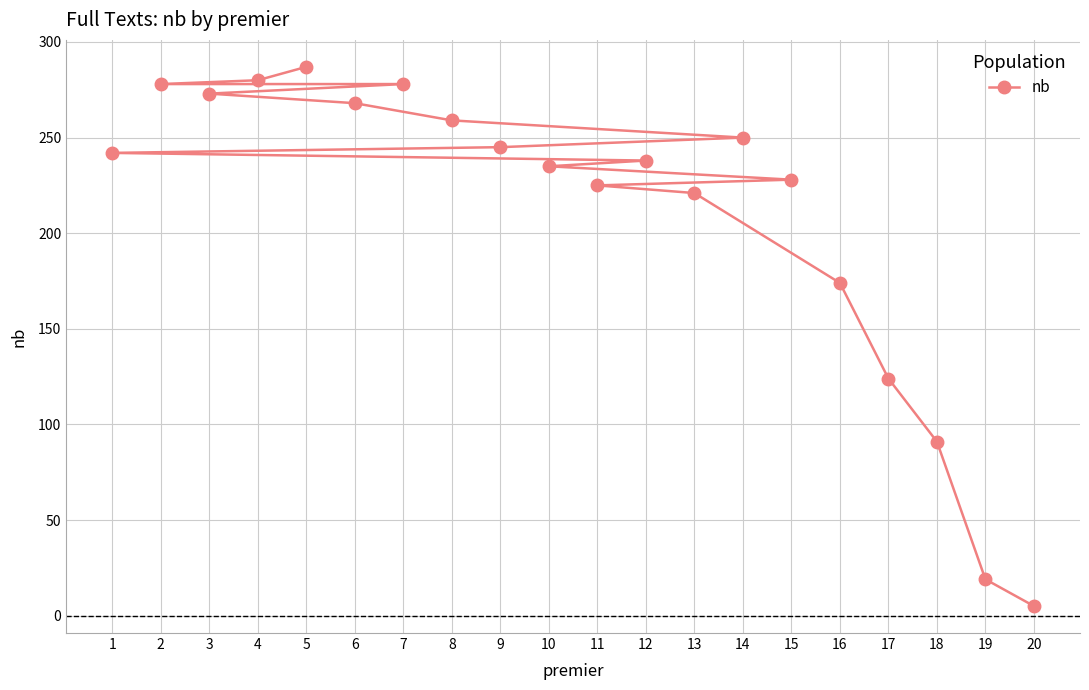

What is the value of the 19th point from the left?

19